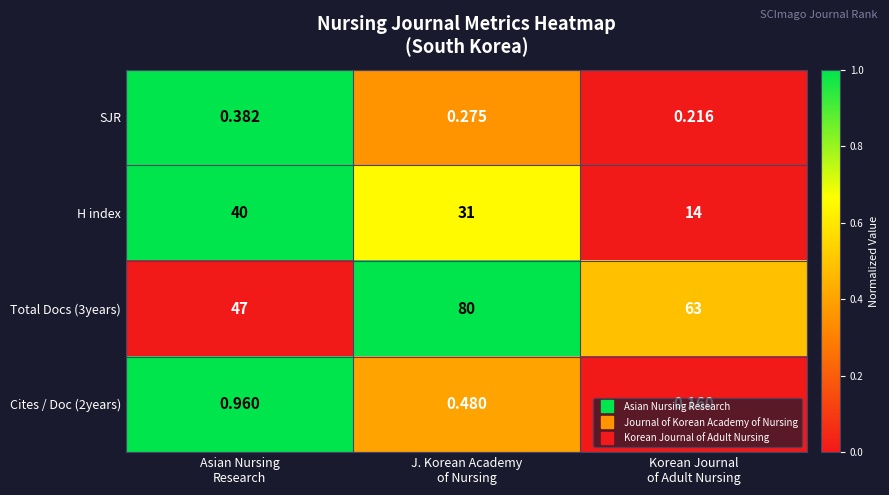

How many data points in H index are less than 31?

1